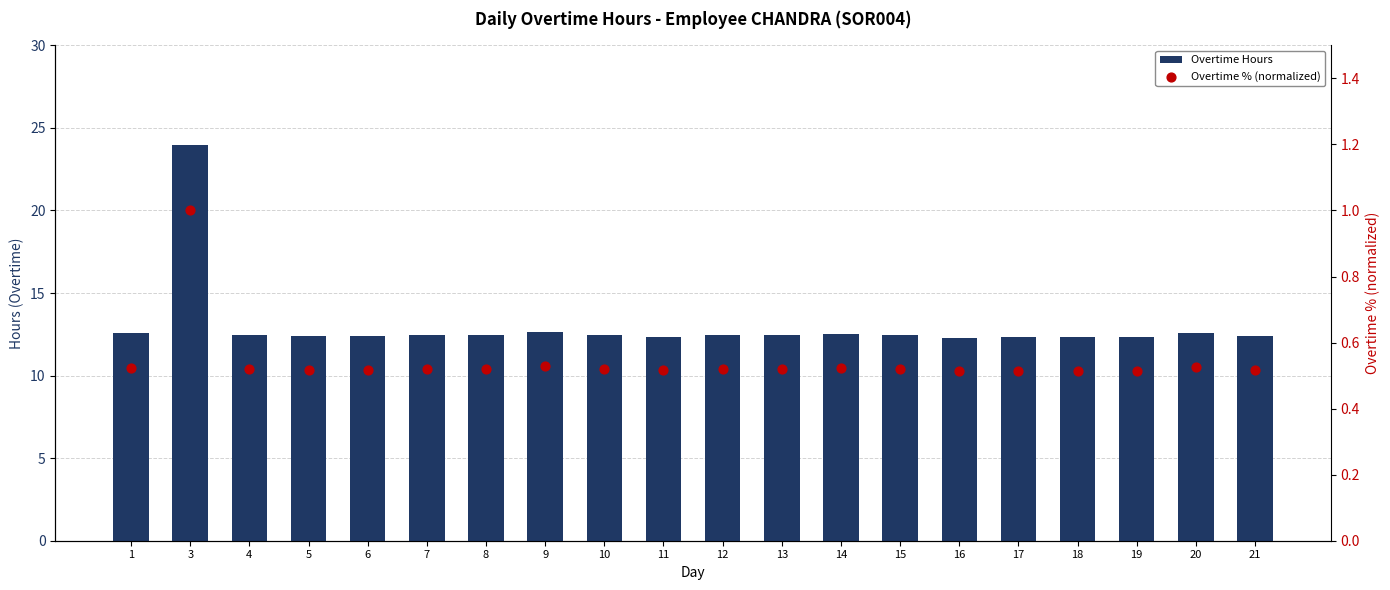

At which category is the sum across all series the highest?

3